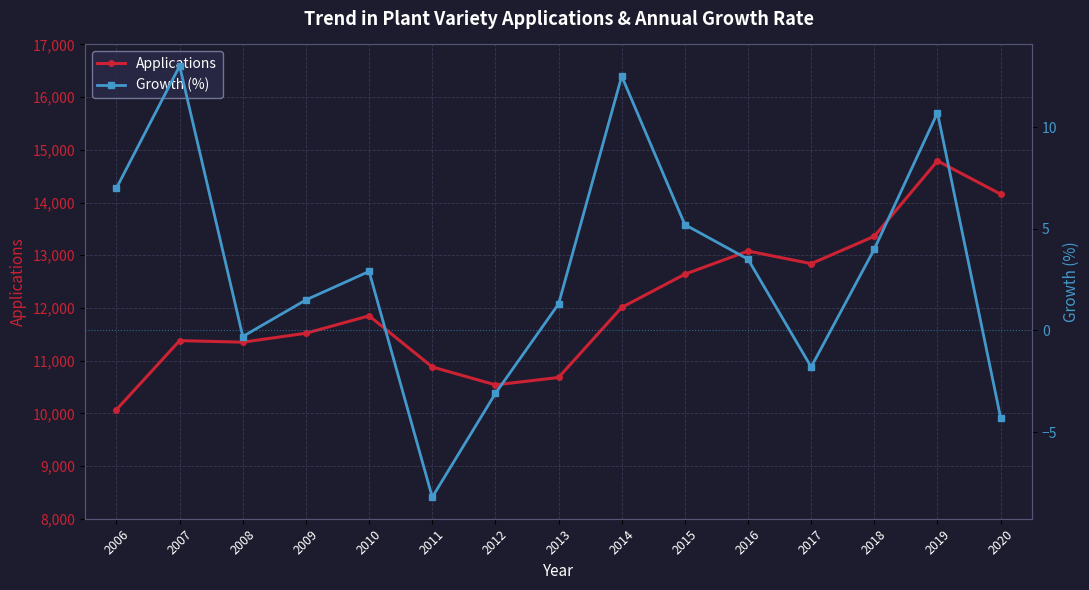

True or false: Growth (%) and Applications intersect in this chart.

False